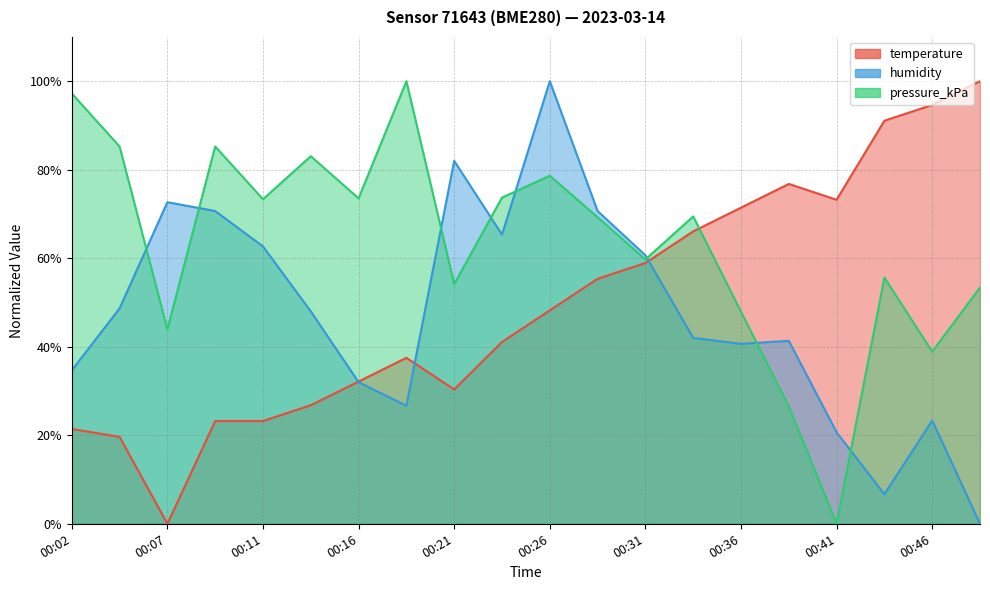

What are all the series names shown in the legend?

temperature, humidity, pressure_kPa